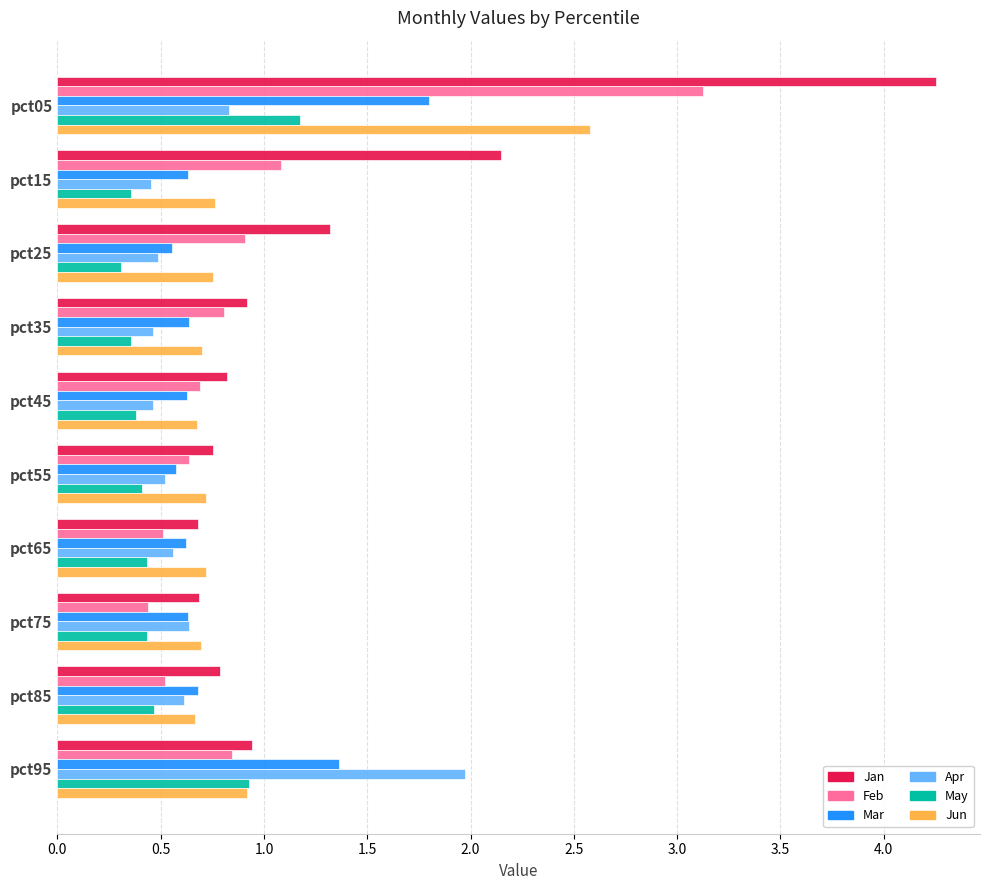

What is the sum of all May values?

5.3